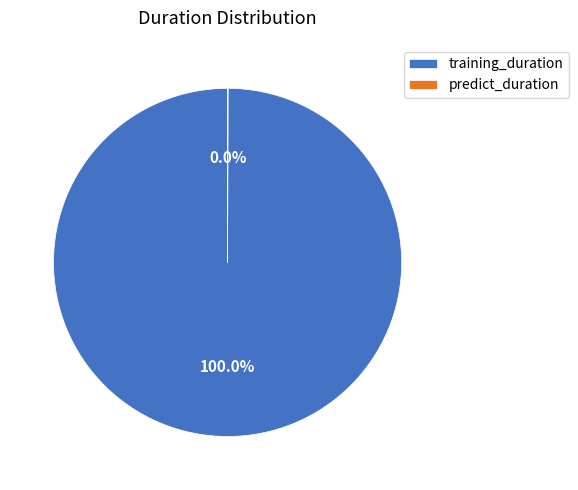

Which category has the biggest portion of the pie?

training_duration